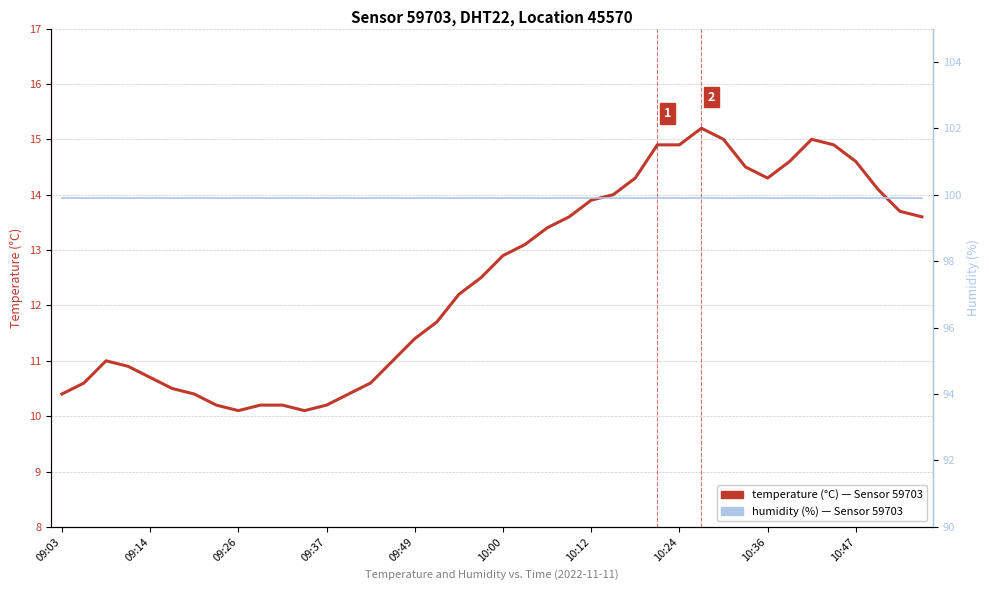

In temperature, how many points are lower than both neighbors (excluding endpoints)?

3